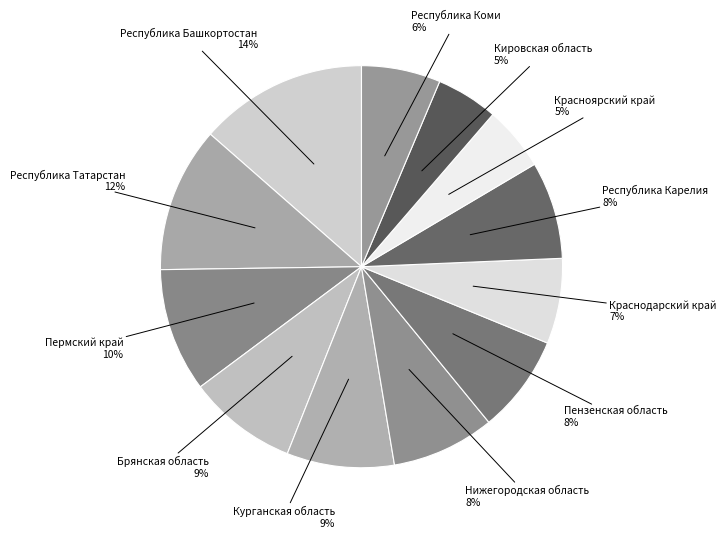

To the nearest percent, what is the combined percentage of Брянская область and Республика Коми?

15%